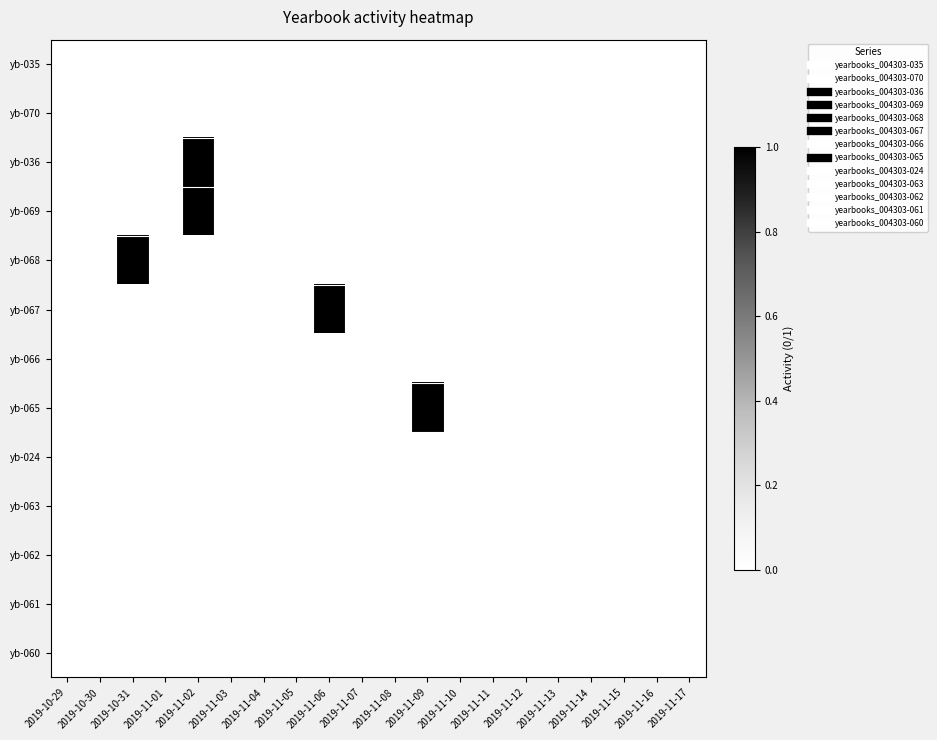

How many data points does each series have?

20